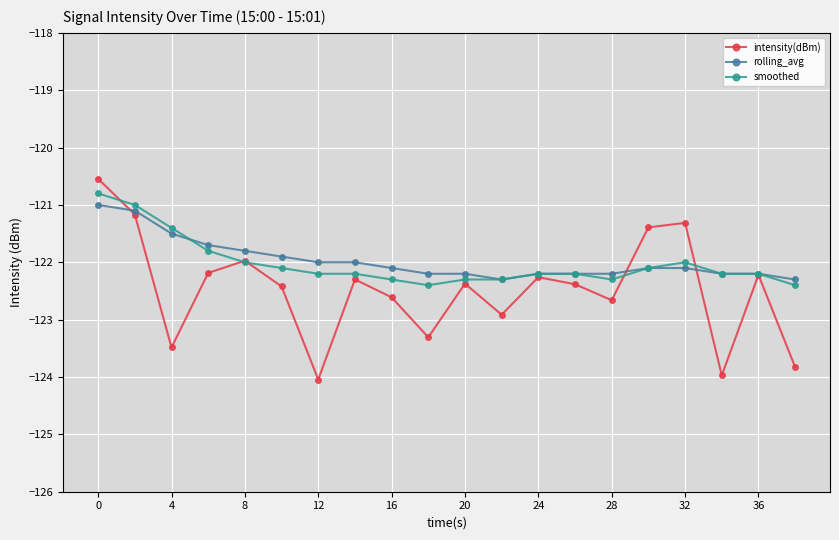

What is the maximum value shown in the chart?

-120.5